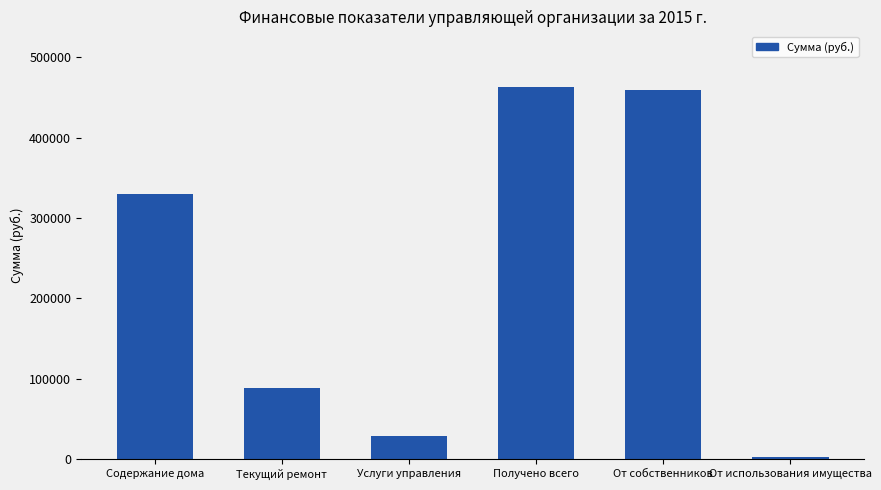

The value at От собственников is 728042.3. True or false?

False